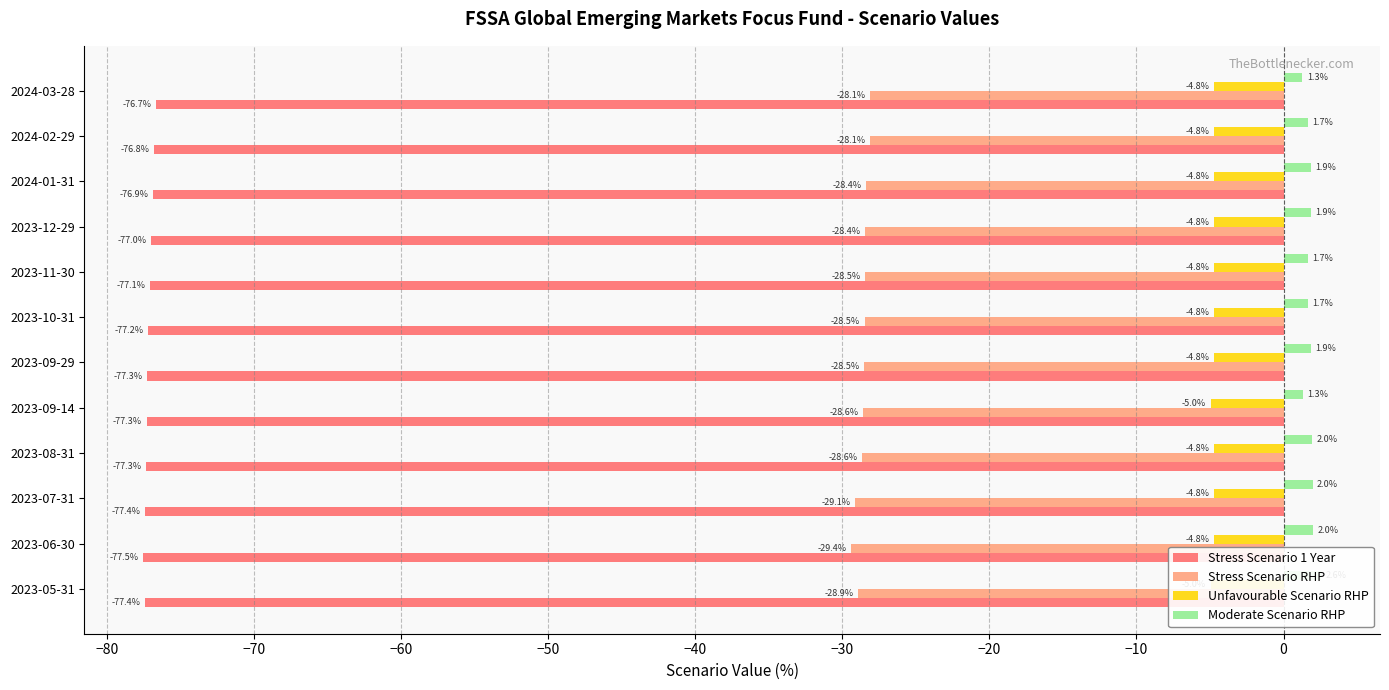

What is the greatest value displayed?

2.6